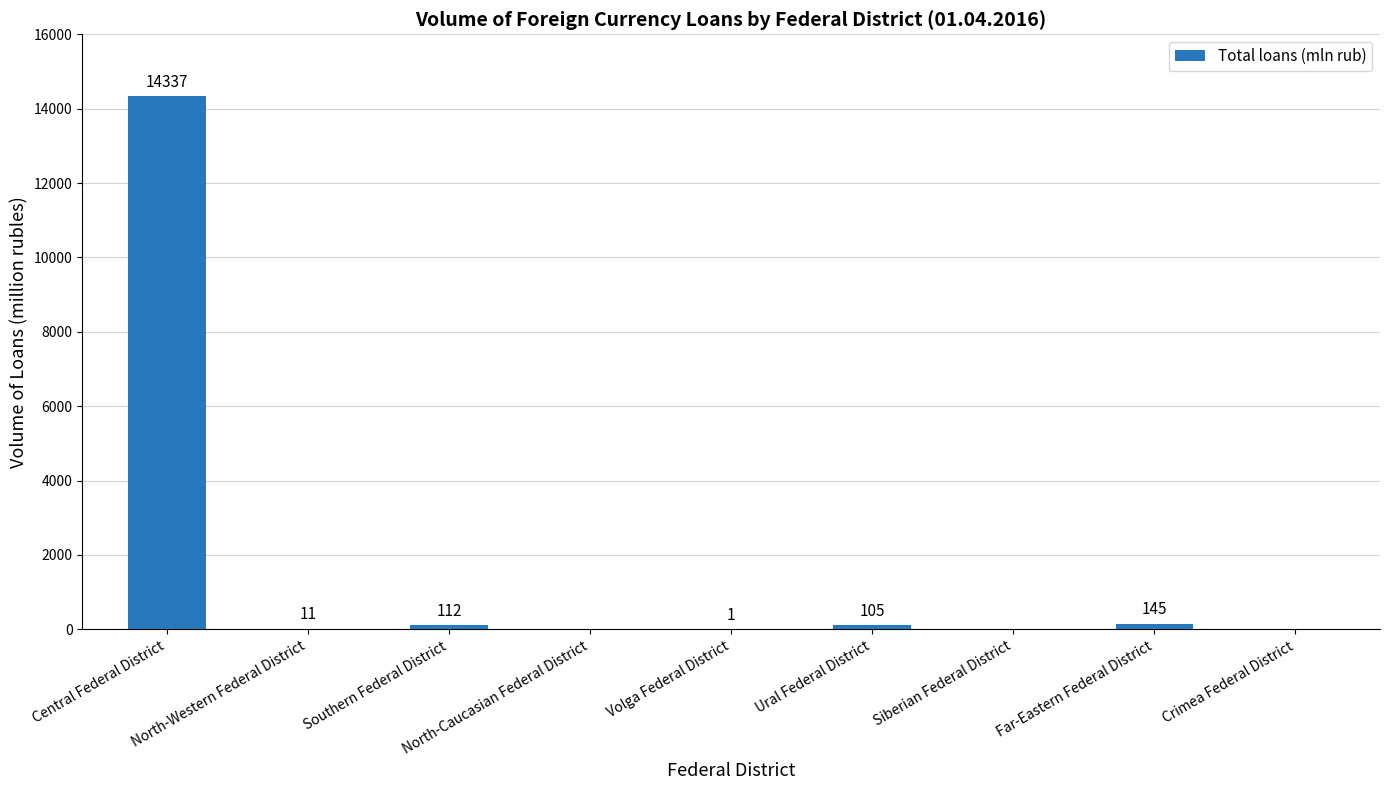

Are the bars horizontal?

No